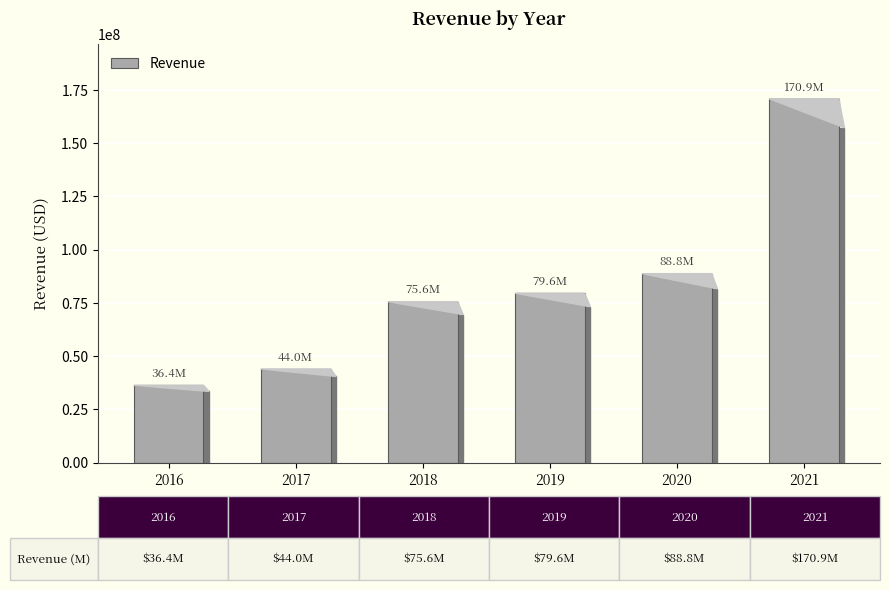

What is the approximate value at 2019, to the nearest 50?

79599000